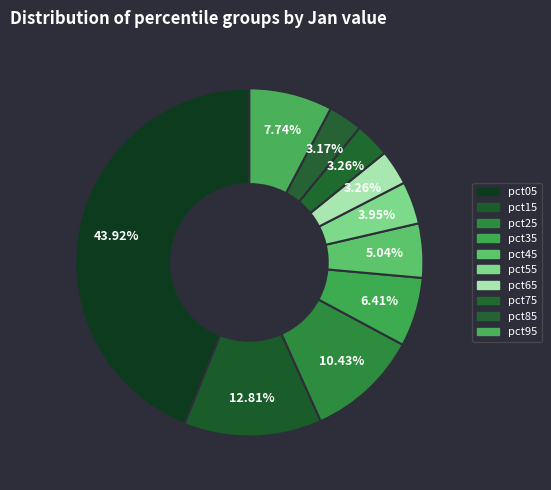

Is pct15 the majority of the pie?

No